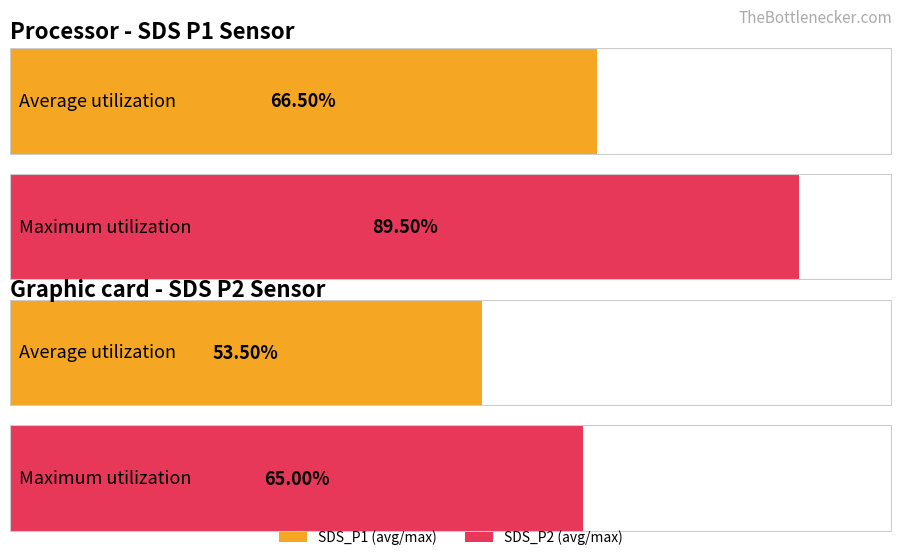

True or false: SDS_P2 has a value of 2.7 at -57.

False